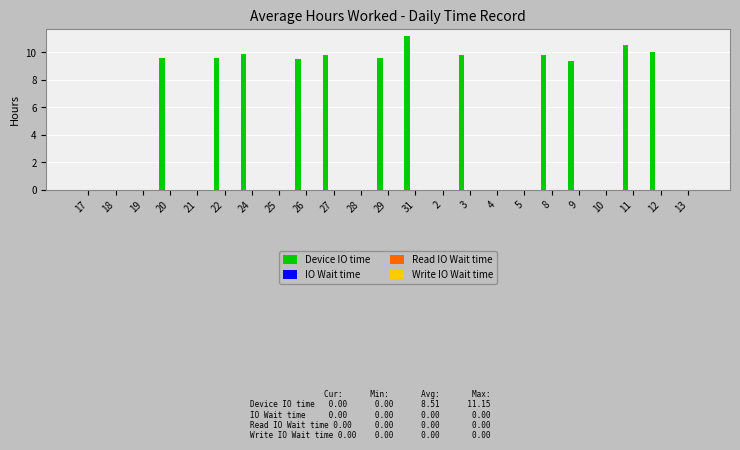

What is the maximum value shown in the chart?

11.2